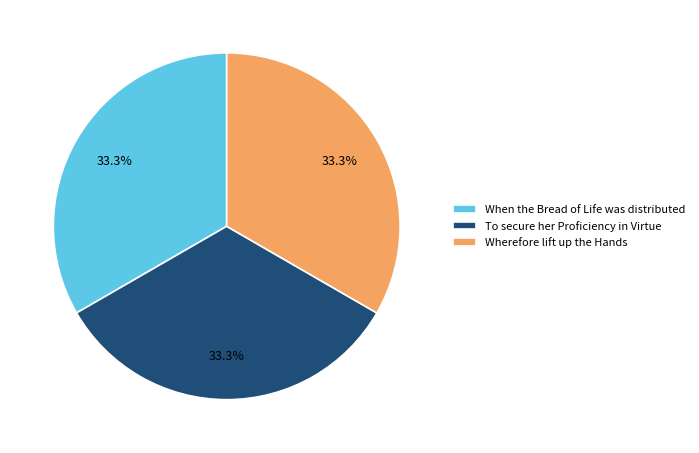

Is there any slice that represents more than half of the pie?

No